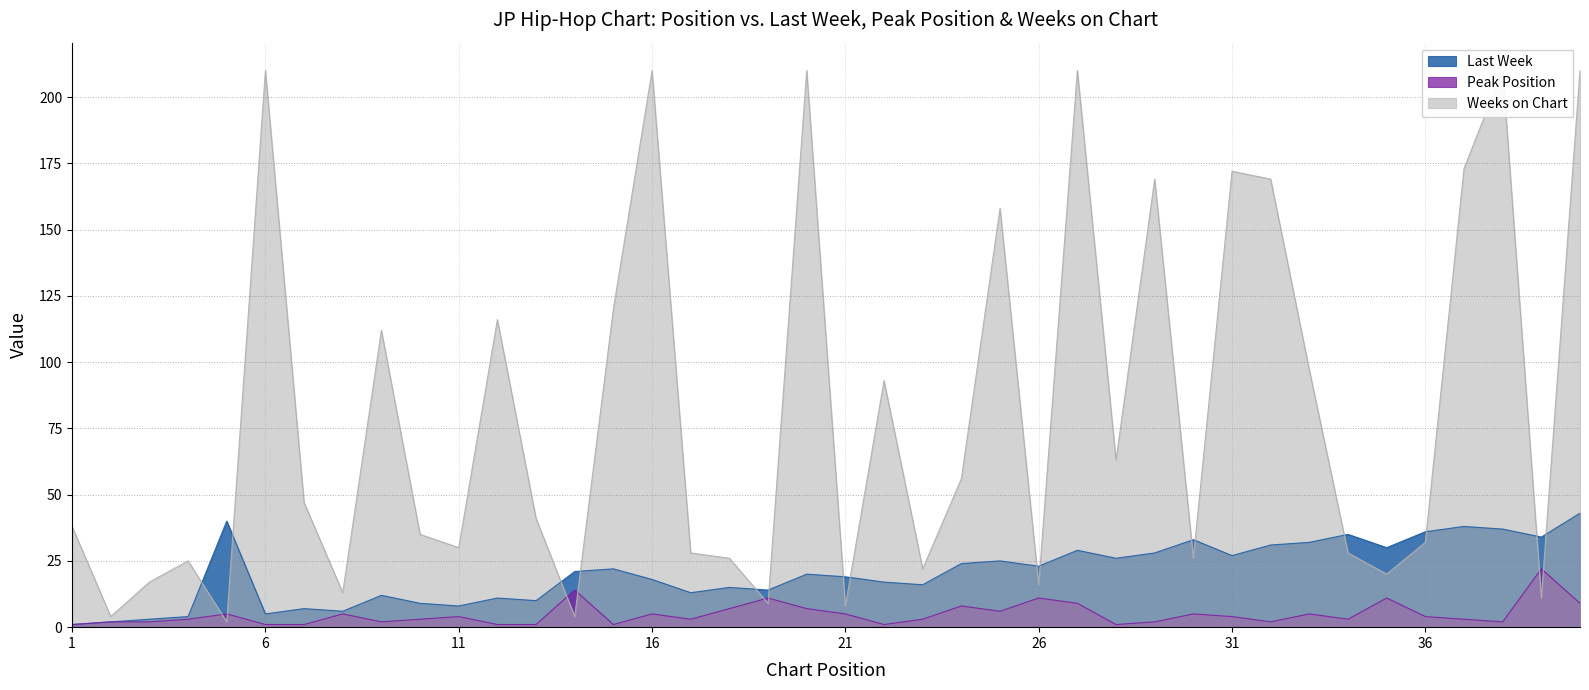

True or false: Last Week and Peak Position cross at least once.

False